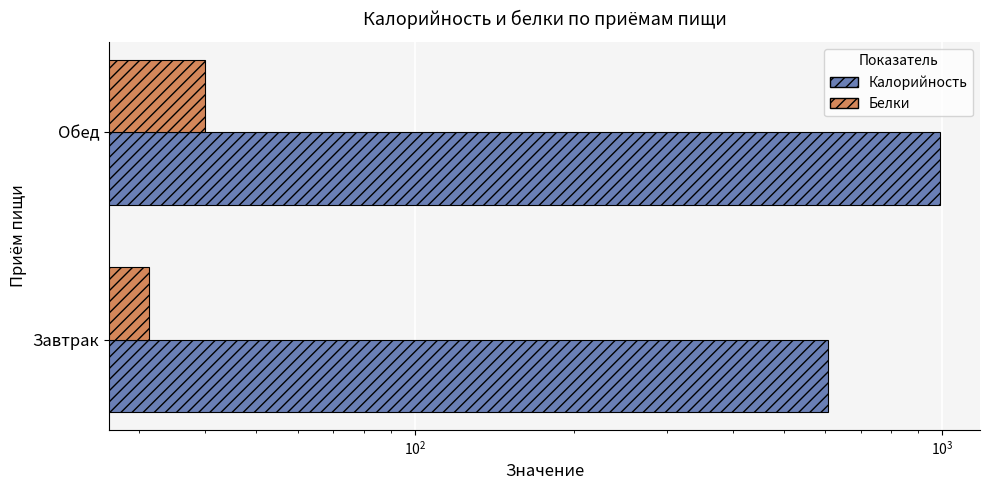

How many groups of bars are there?

2